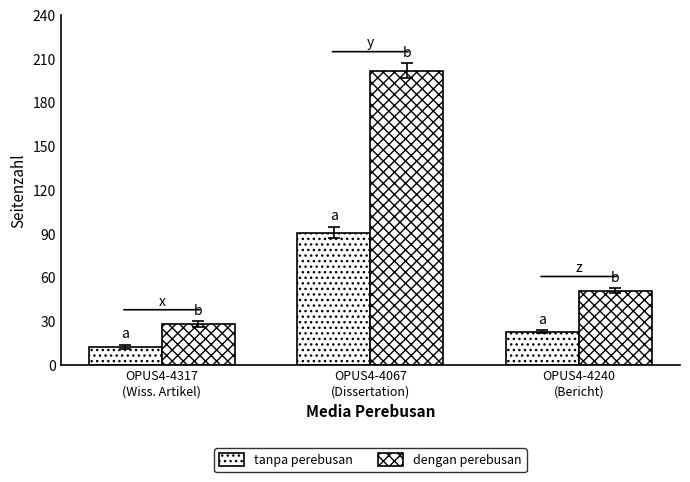

How many bars are there in each group?

2